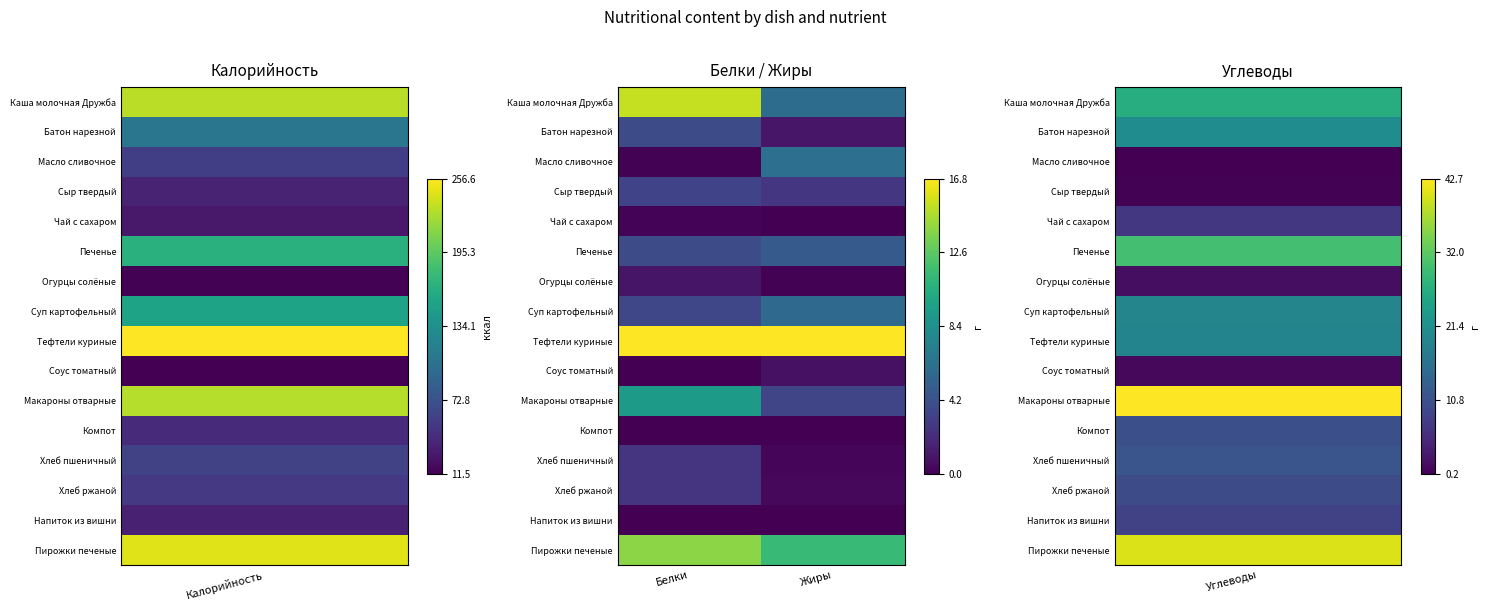

How many data points does each series have?

2